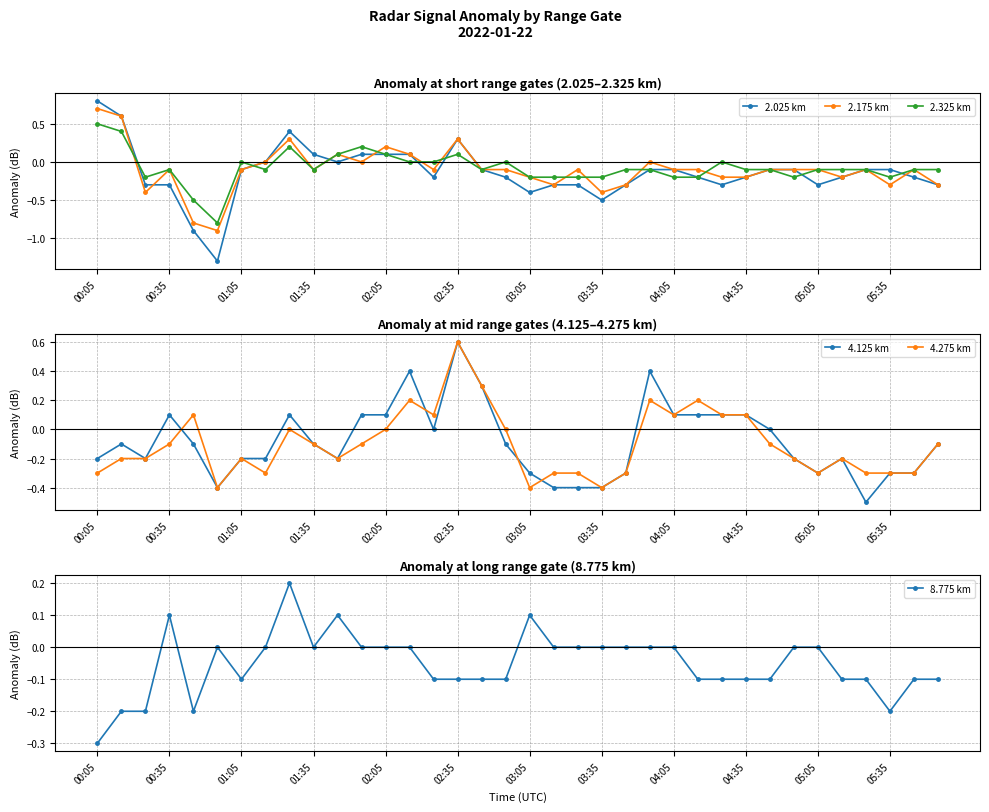

What is the sum of all 2.175 km values?

-3.6